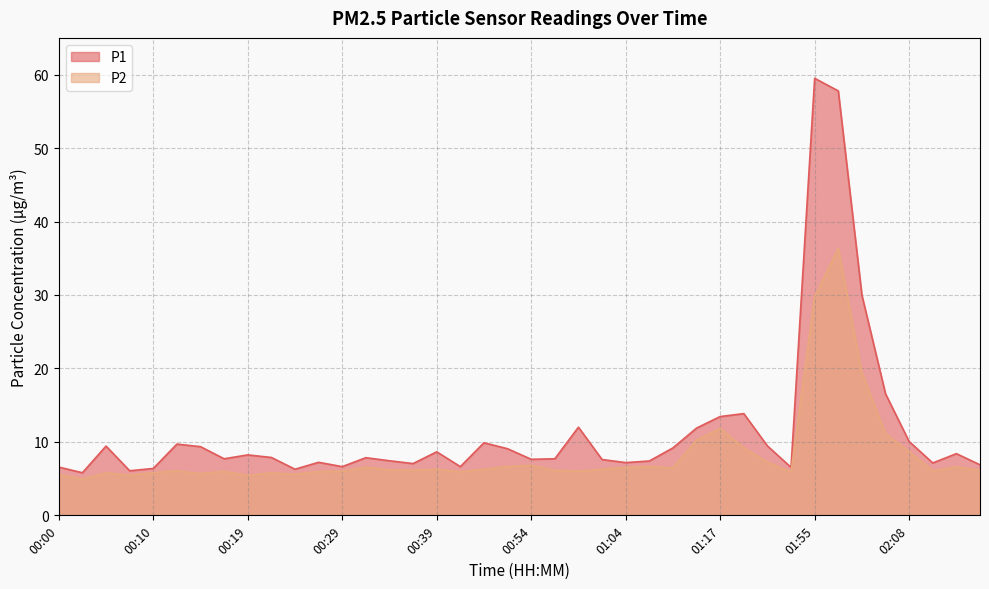

What is the sum of the P1 values at 02:08 and 01:39?

16.6